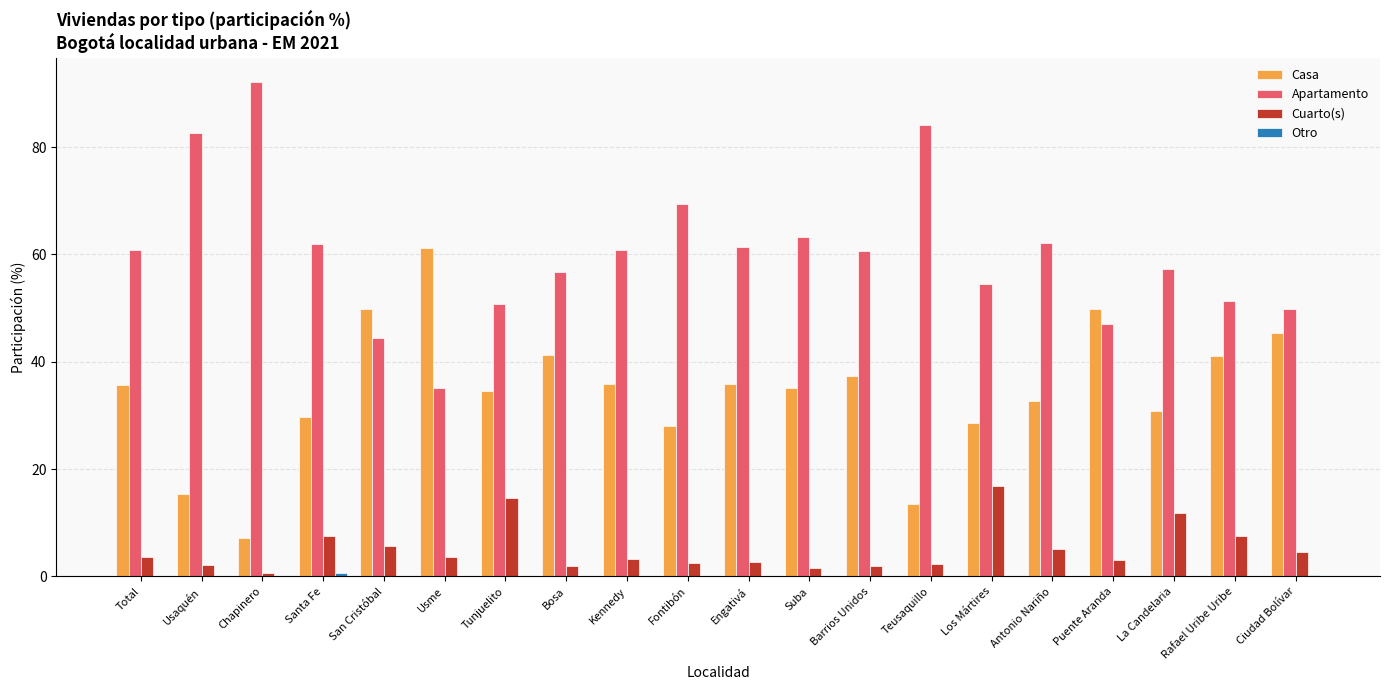

The Casa series shows 47.9 at Antonio Nariño. True or false?

False